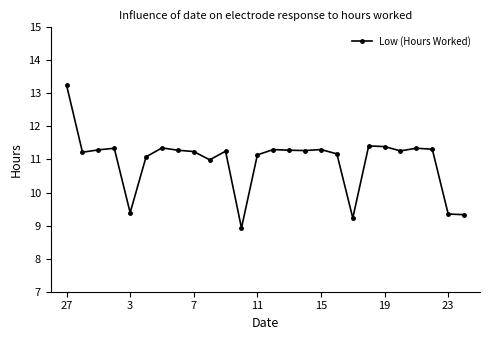

What is the sum of all values?

284.7